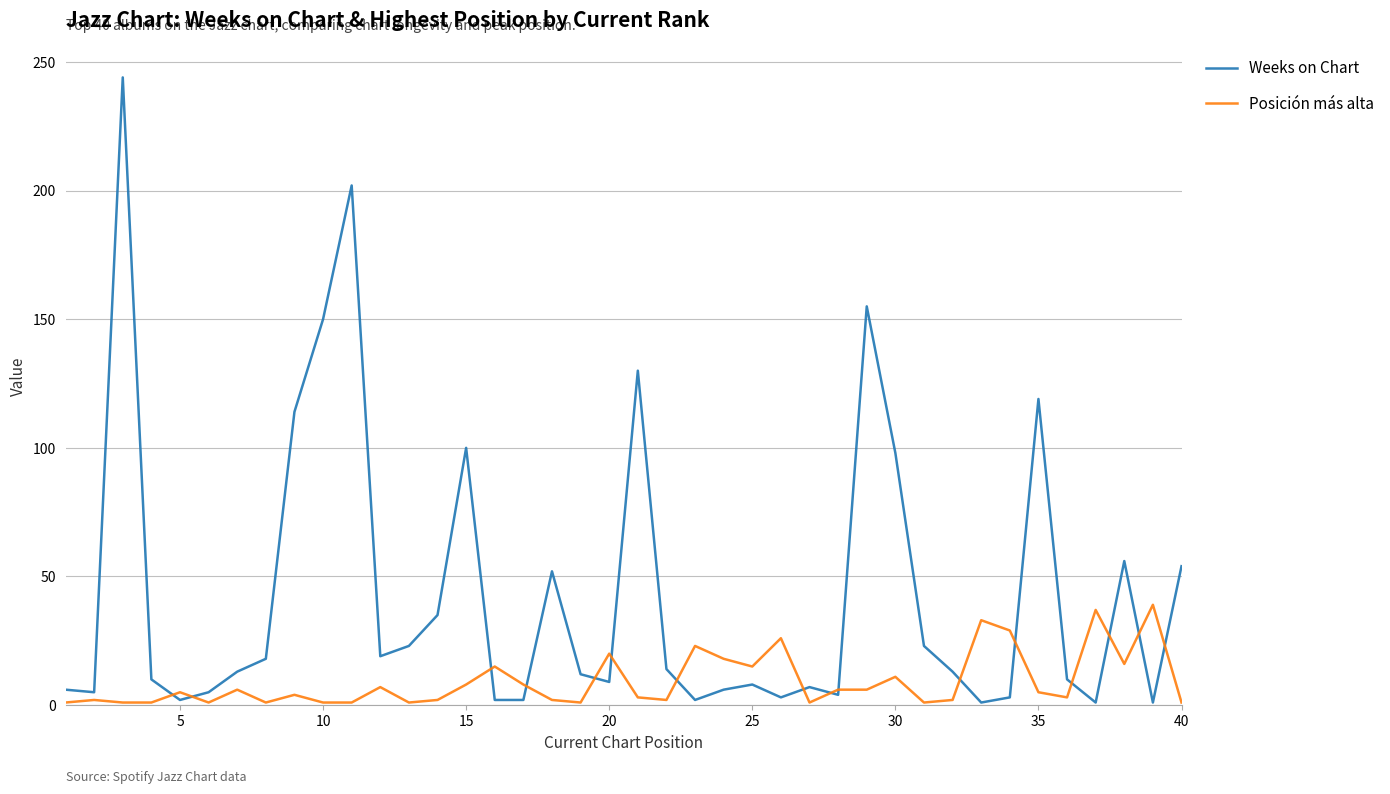

What is the highest value of the Posición más alta series?

39